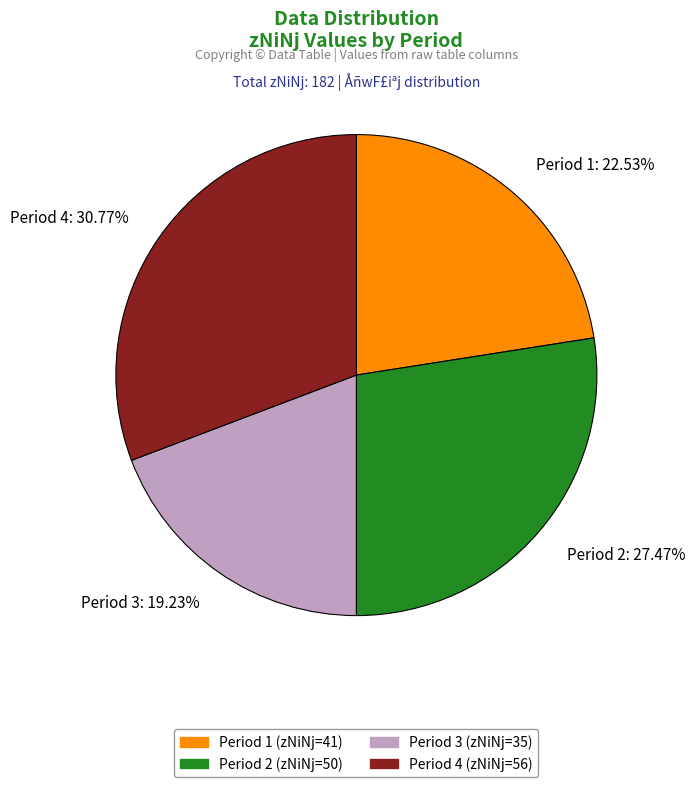

Is Period 3 the majority of the pie?

No